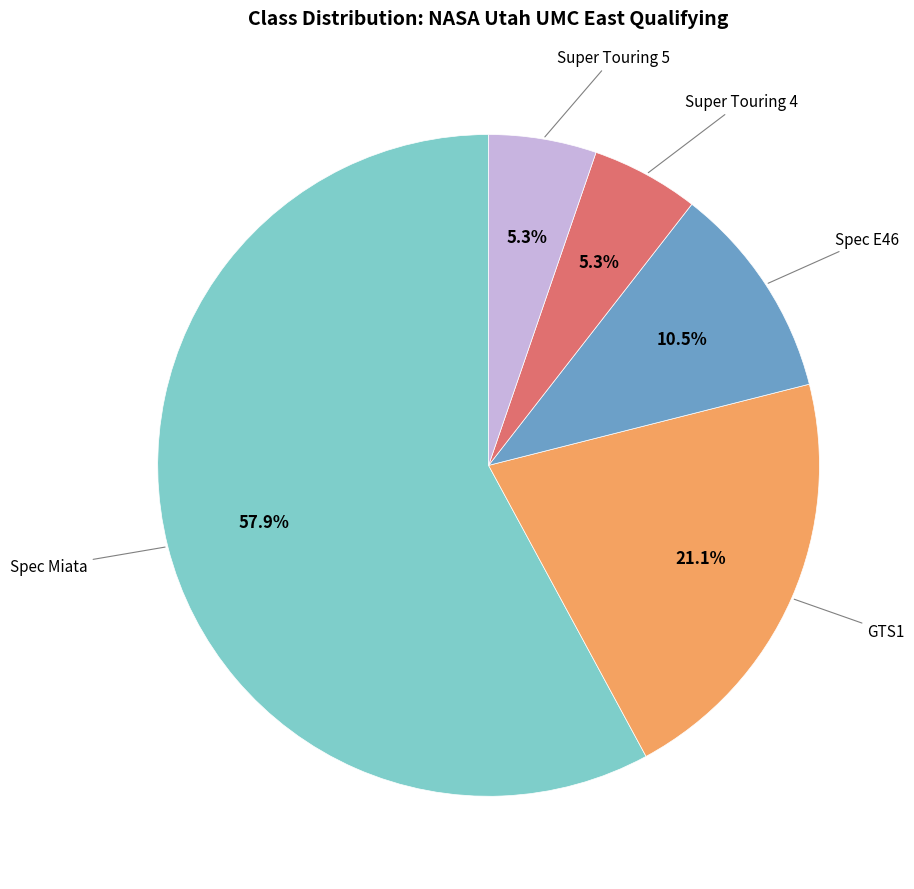

How many slices are in this pie chart?

5